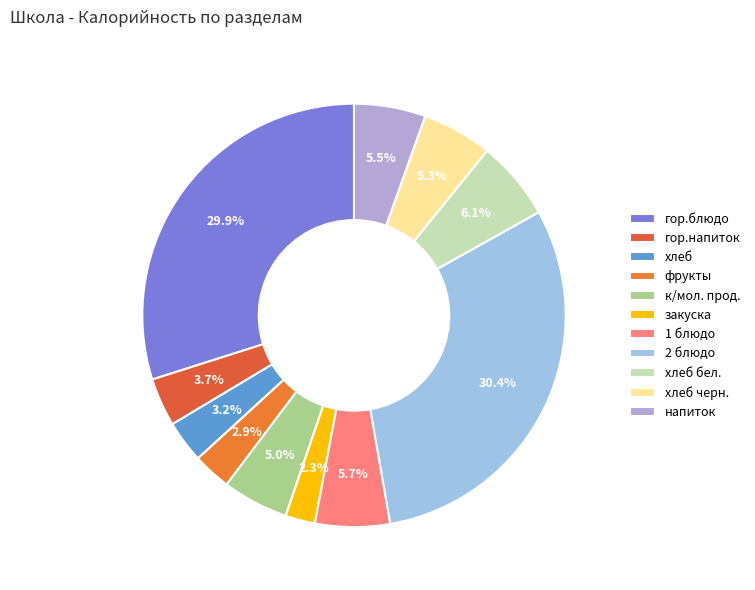

How many segments does this pie chart have?

11